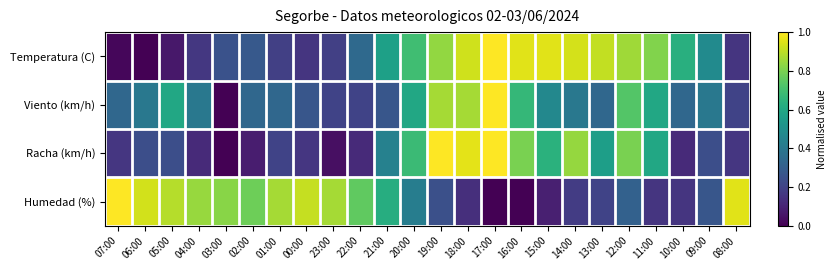

Count the number of categories in the chart.

24